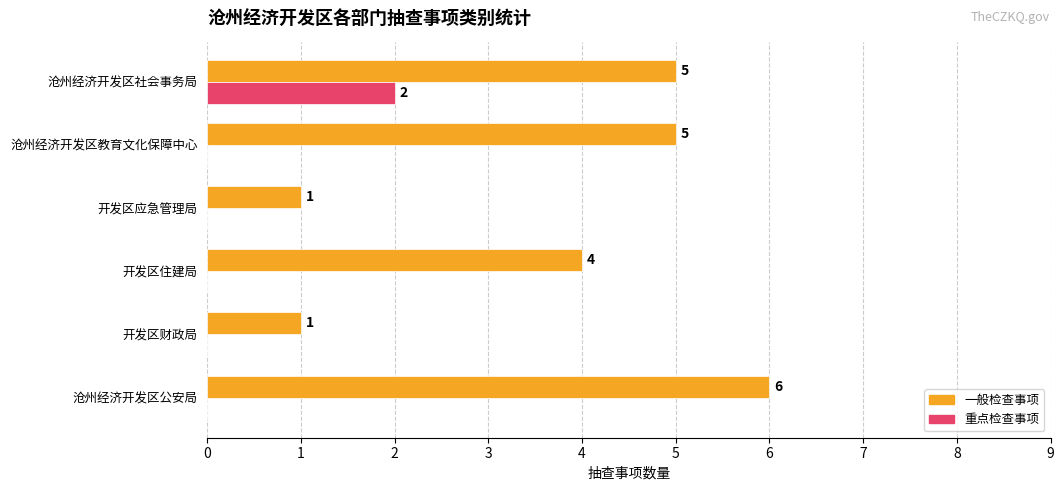

What is the sum of all 一般检查事项 values?

22